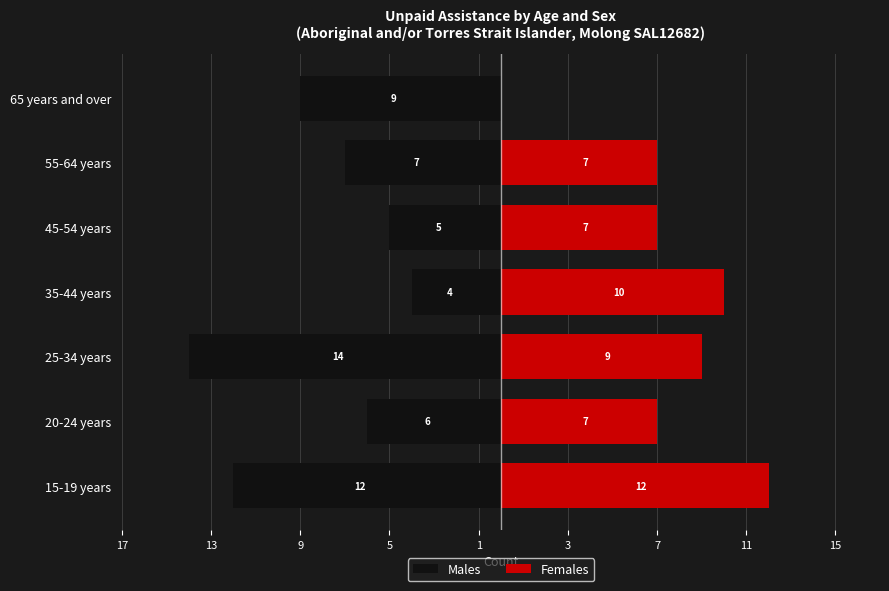

Reading right to left, what are all the values shown in this chart?

Males: -9	-7	-5	-4	-14	-6	-12
Females: 0	7	7	10	9	7	12